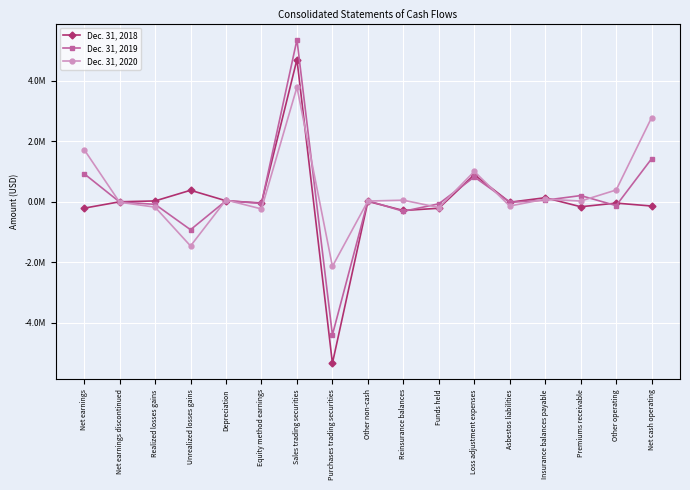

Which has a higher value, Net earnings discontinued or Premiums receivable?

Net earnings discontinued